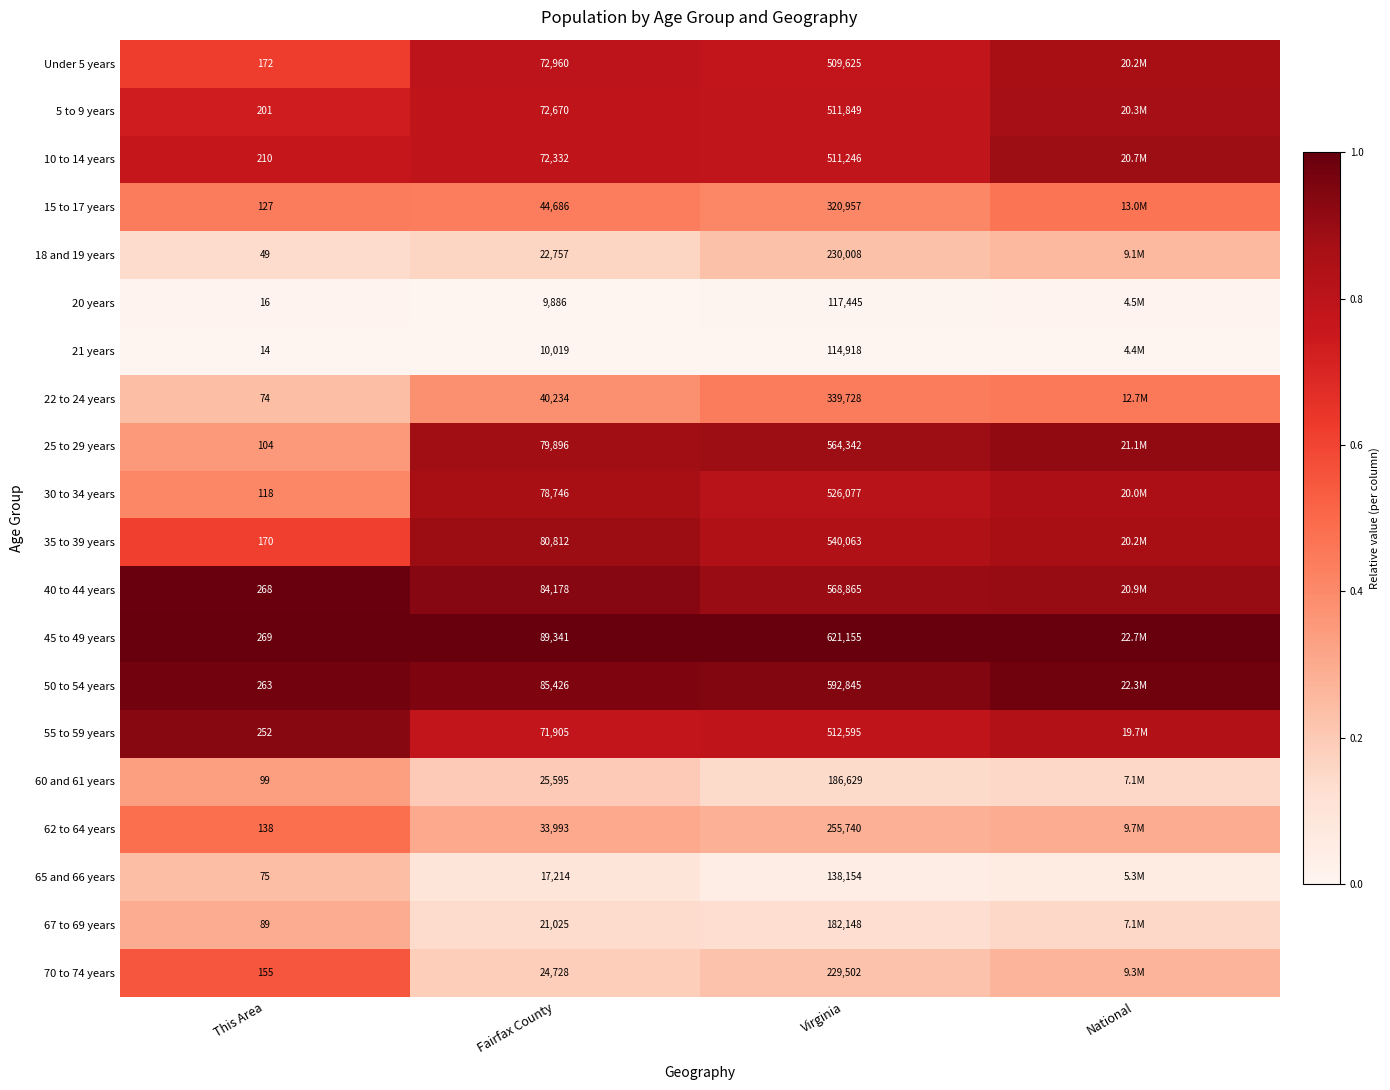

Which series changed the most between This Area and Fairfax County?

45 to 49 years